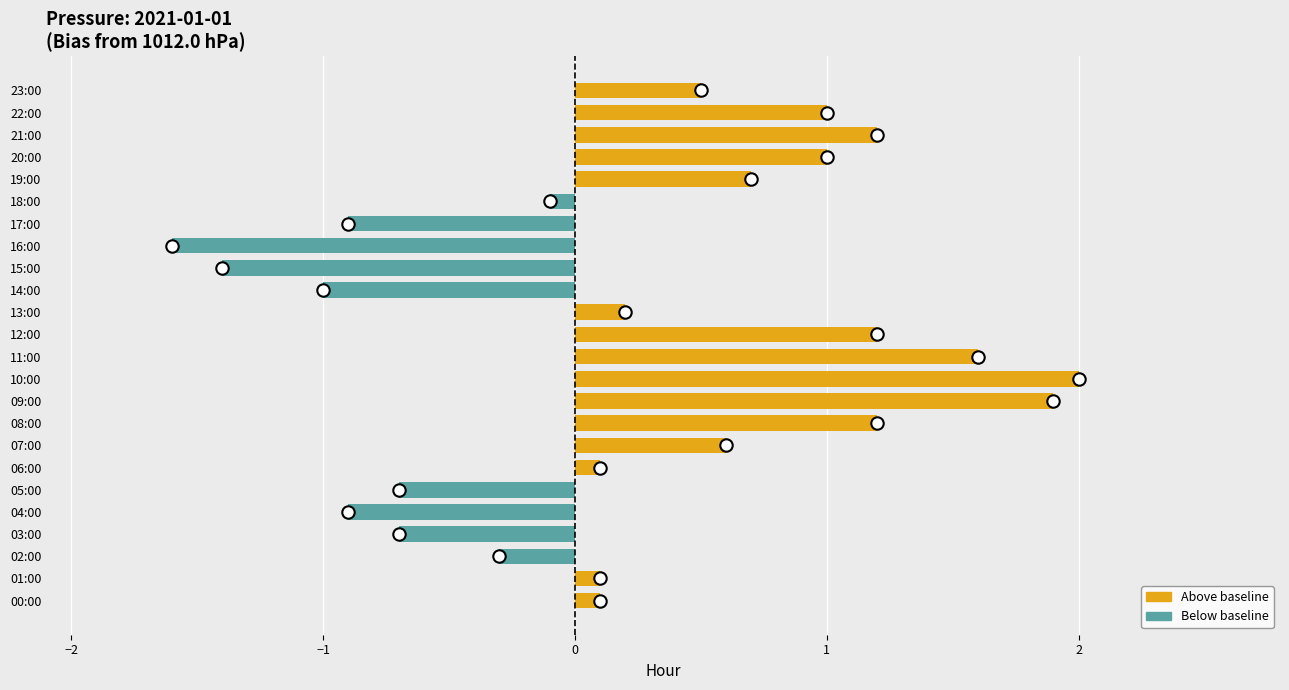

Which has a higher value, 12:00 or 08:00?

12:00